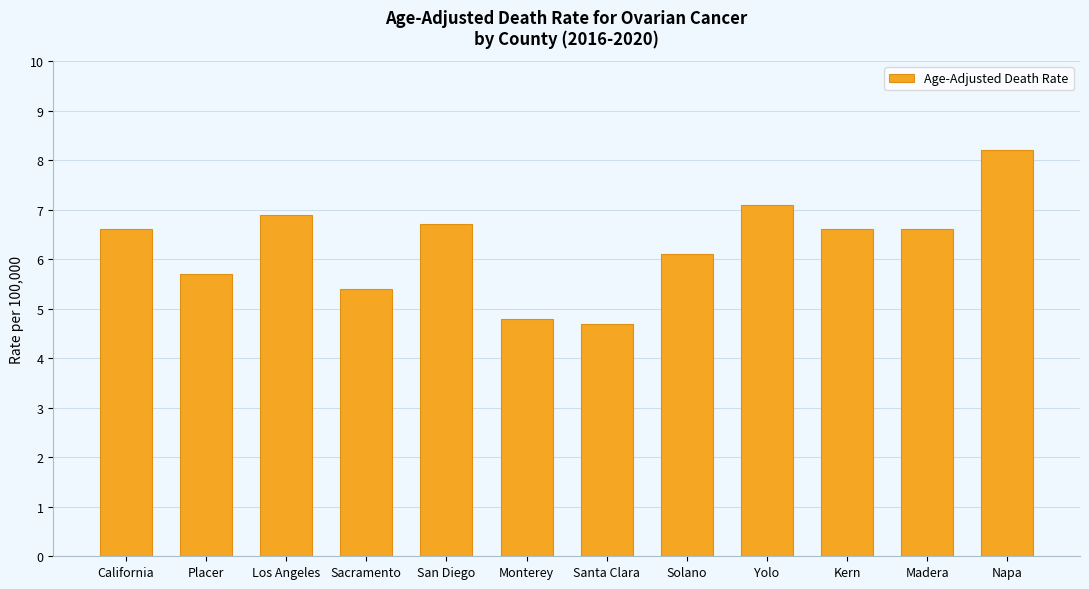

What is the value of the 12th bar from the left?

8.2